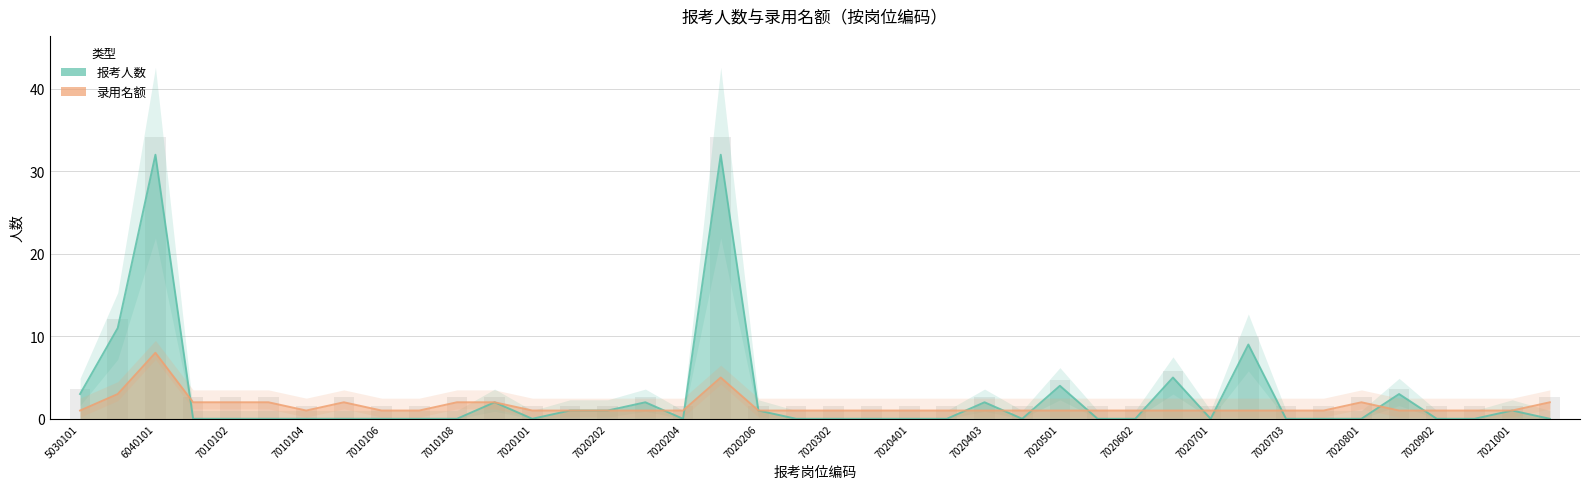

What are all the series names shown in the legend?

报考人数, 录用名额